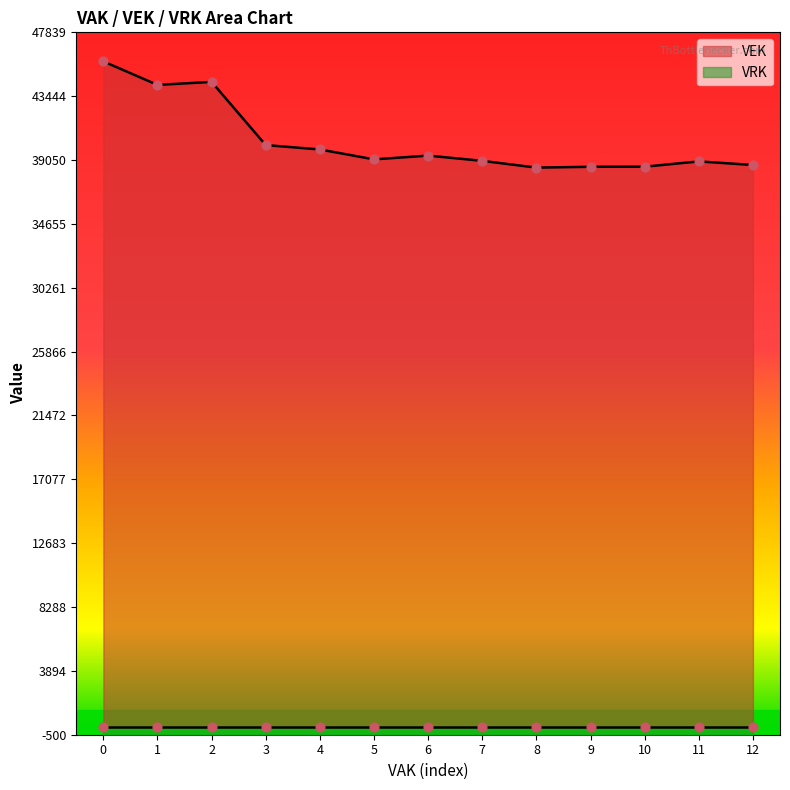

The value of VEK at 12 is 38709. True or false?

True